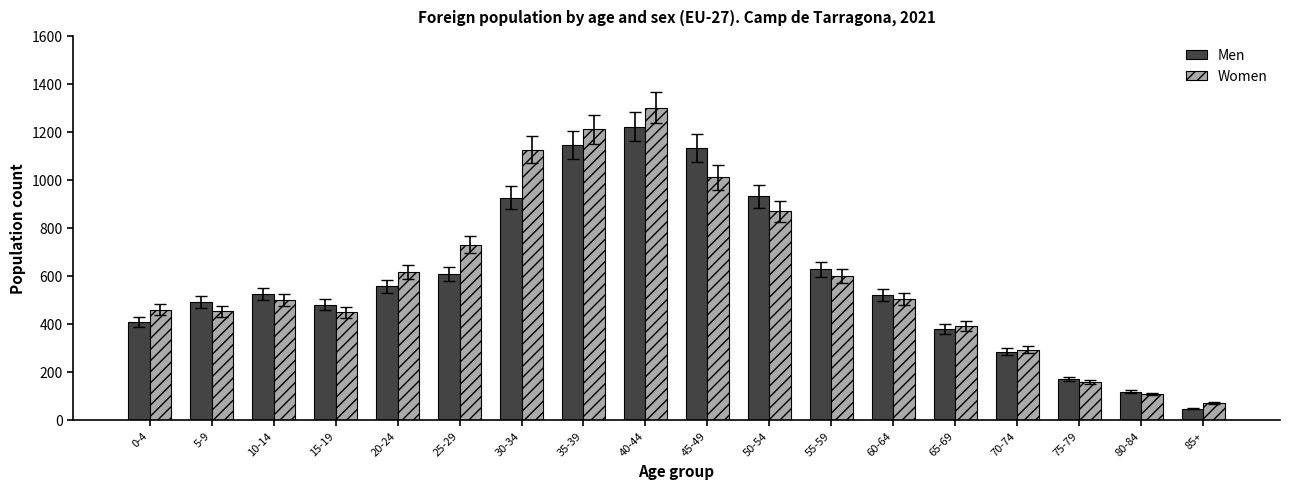

Is the value of Women at 85+ greater than the value of Men at 60-64?

No